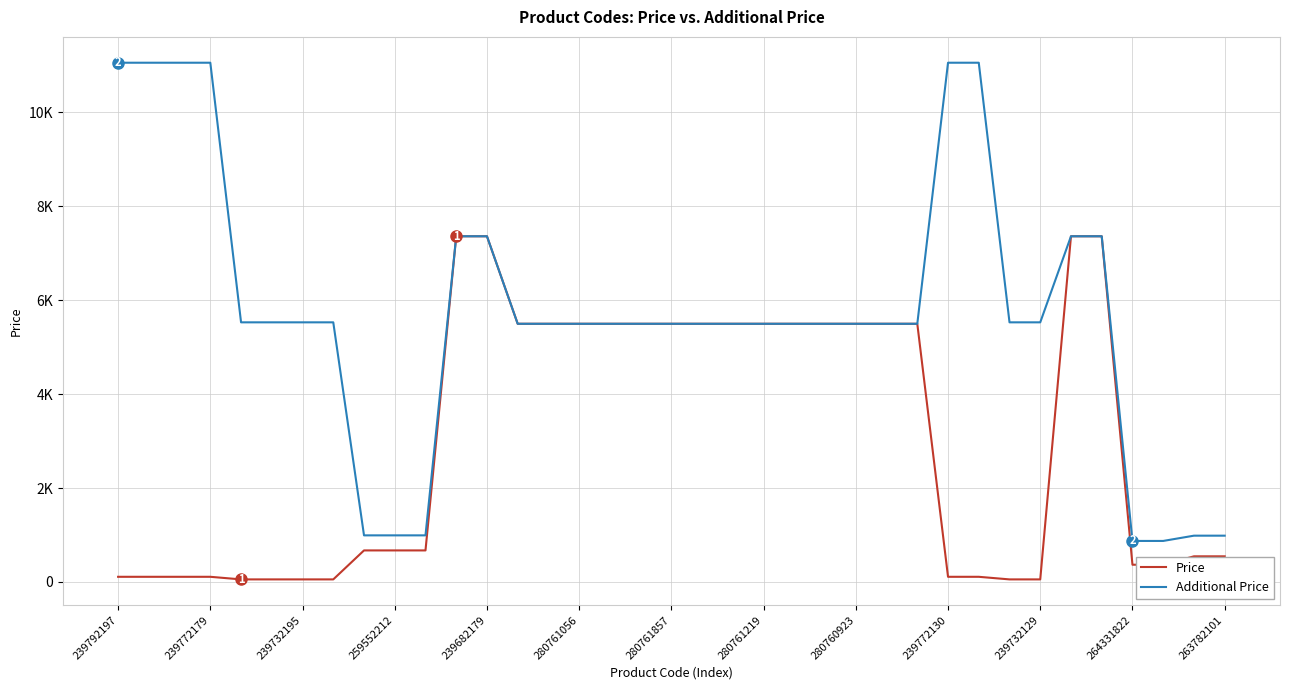

Reading left to right, what are all the values shown in this chart?

Price: 110.5	110.5	110.5	110.5	55.3	55.3	55.3	55.3	672.1	672.1	672.1	7360.2	7360.2	5497.3	5497.3	5497.3	5497.3	5497.3	5497.3	5497.3	5497.3	5497.3	5497.3	5497.3	5497.3	5497.3	5497.3	110.5	110.5	55.3	55.3	7360.2	7360.2	367.6	367.6	546.4	546.4
Additional Price: 11055.0	11055.0	11055.0	11055.0	5528.0	5528.0	5528.0	5528.0	992.7	992.7	992.7	7360.2	7360.2	5497.3	5497.3	5497.3	5497.3	5497.3	5497.3	5497.3	5497.3	5497.3	5497.3	5497.3	5497.3	5497.3	5497.3	11055.0	11055.0	5528.0	5528.0	7360.2	7360.2	874.0	874.0	986.2	986.2